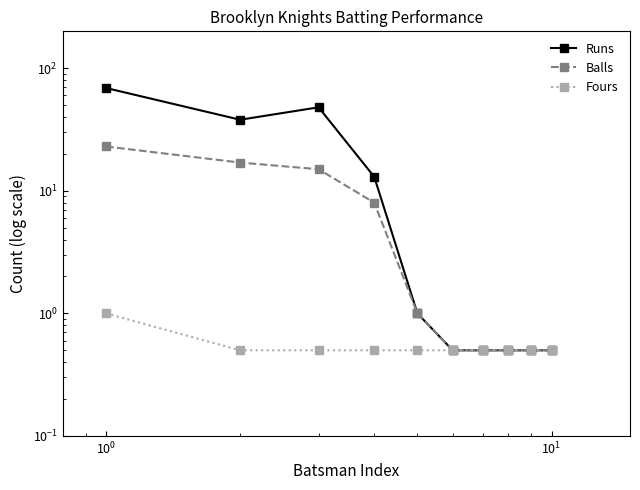

Is this an area chart (filled region under the line)?

No